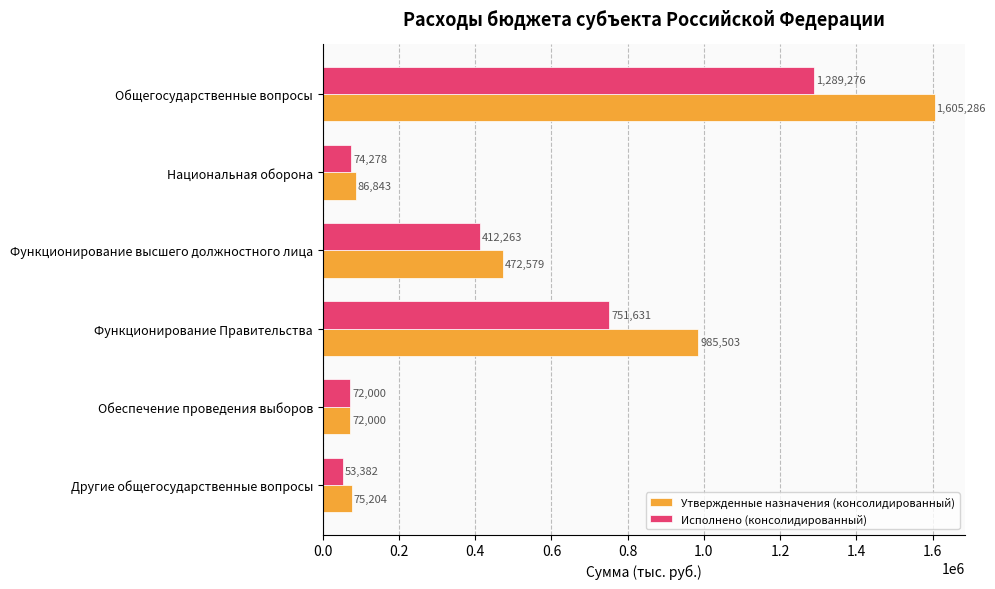

Is it true that Исполнено (консолидированный) equals 751631.3 at Функционирование Правительства?

True